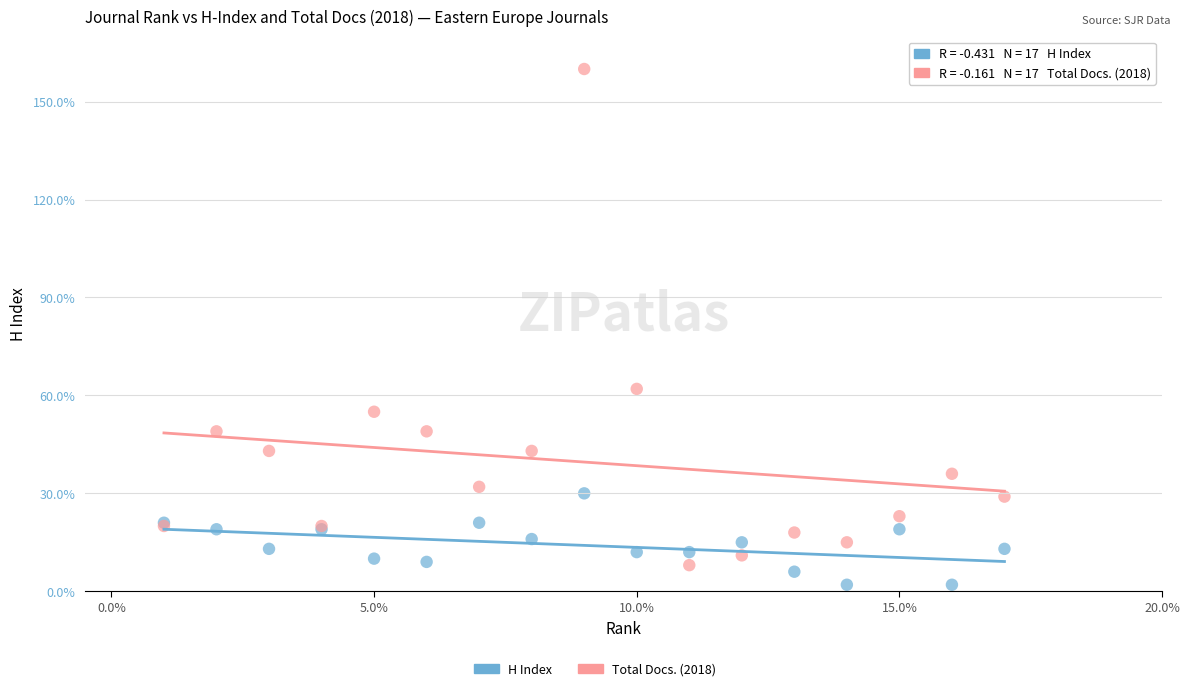

Which series contains the highest Y value?

Total Docs. (2018)